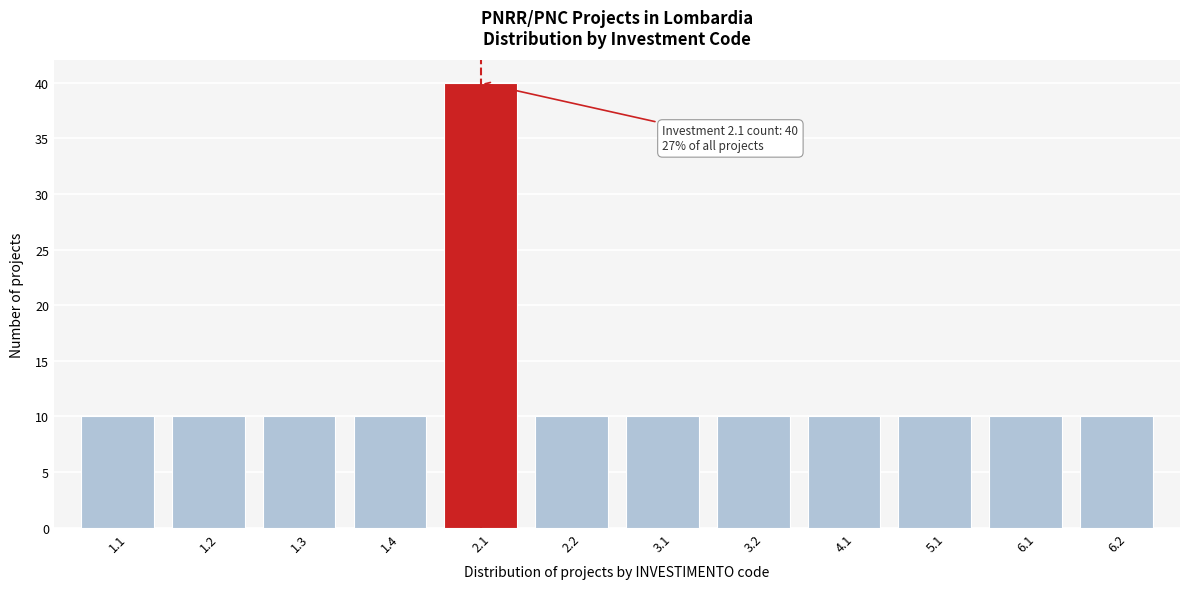

Reading left to right, list all the values displayed in this chart.

1.1=10	1.2=10	1.3=10	1.4=10	2.1=40	2.2=10	3.1=10	3.2=10	4.1=10	5.1=10	6.1=10	6.2=10